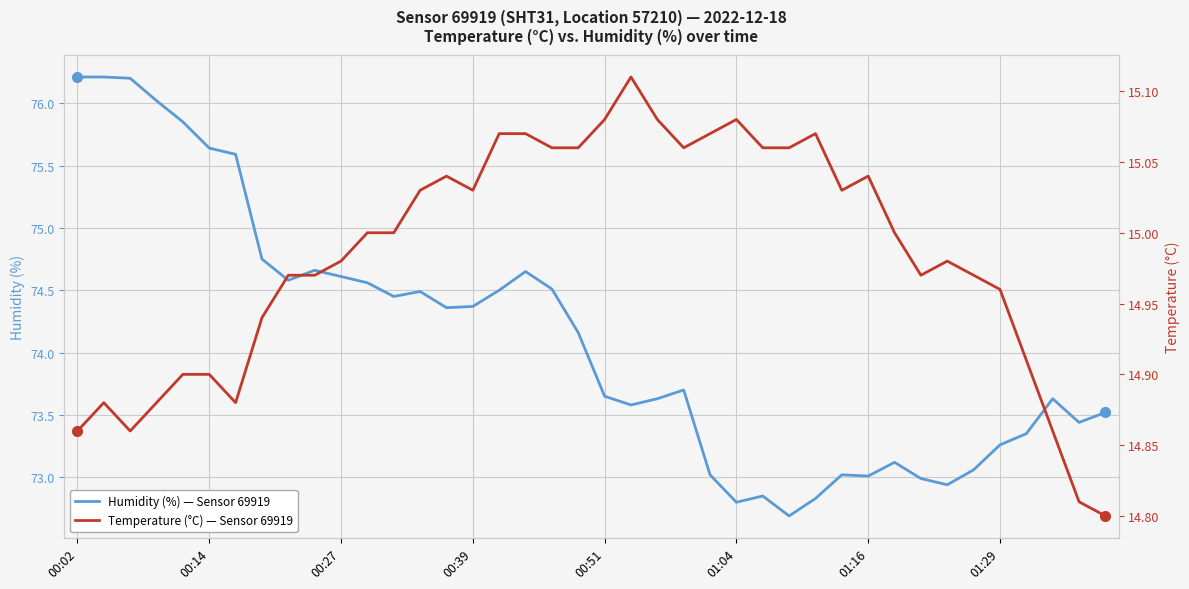

What is the greatest value displayed?

76.2